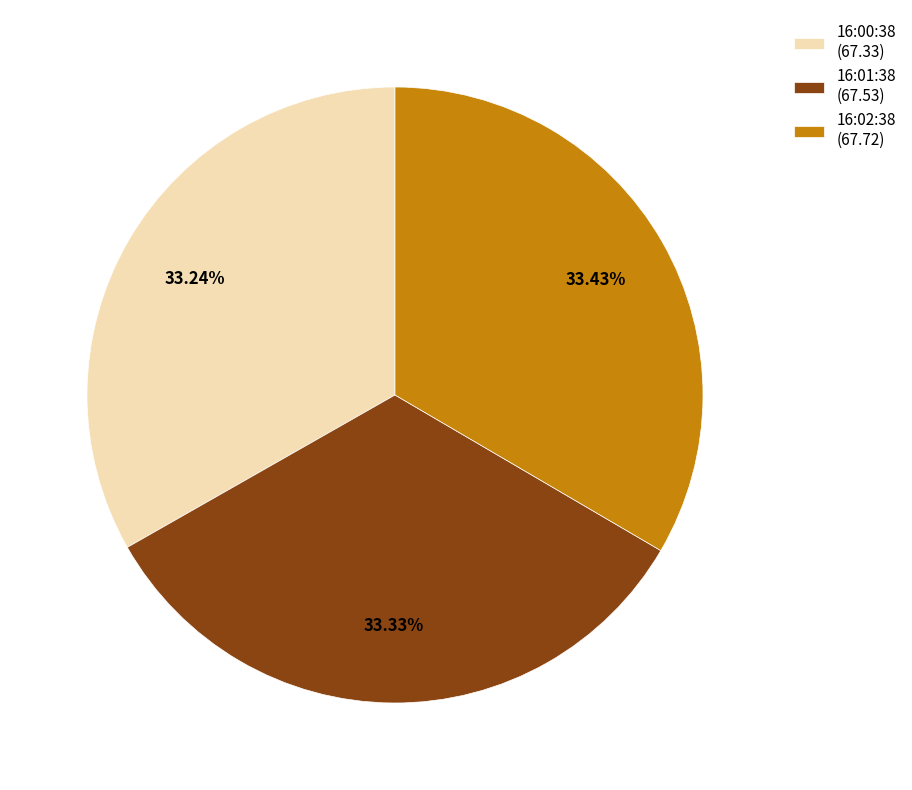

Is there any slice that represents more than half of the pie?

No